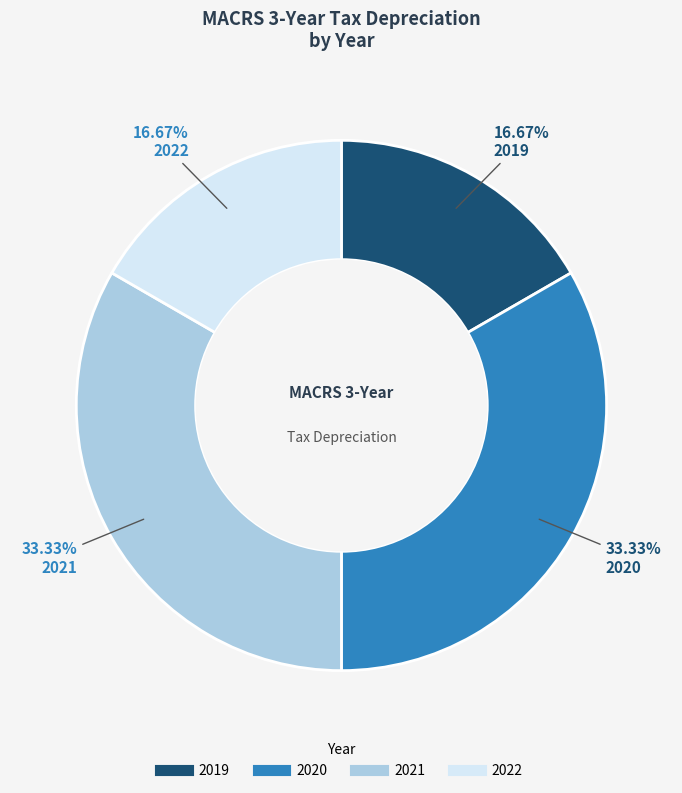

To the nearest percent, what portion does 2022 represent?

17%